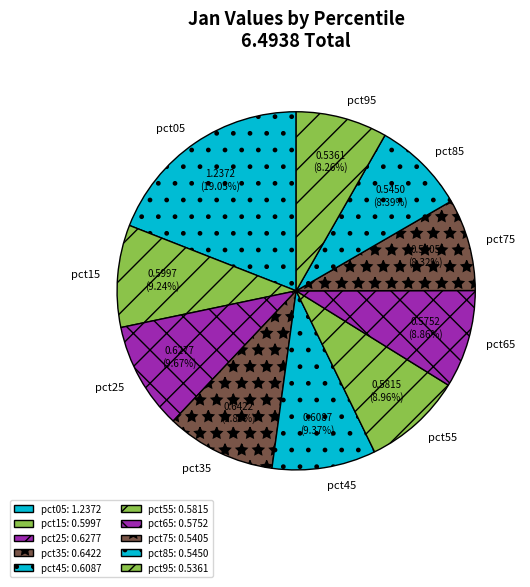

To the nearest percent, what is the difference between the largest and smallest slice percentages?

11%